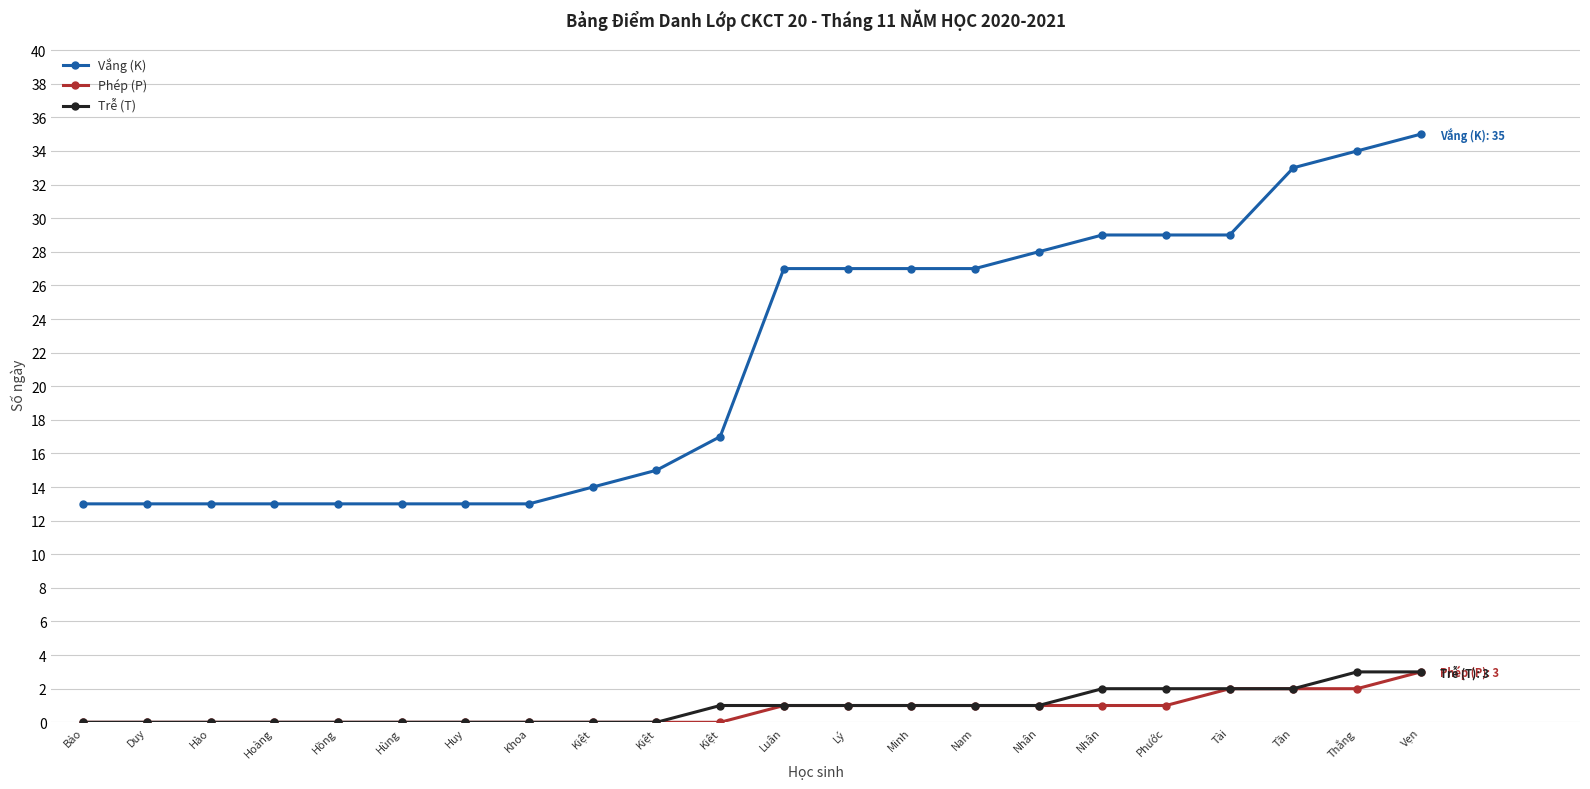

Does the chart display data point markers on the line(s)?

Yes